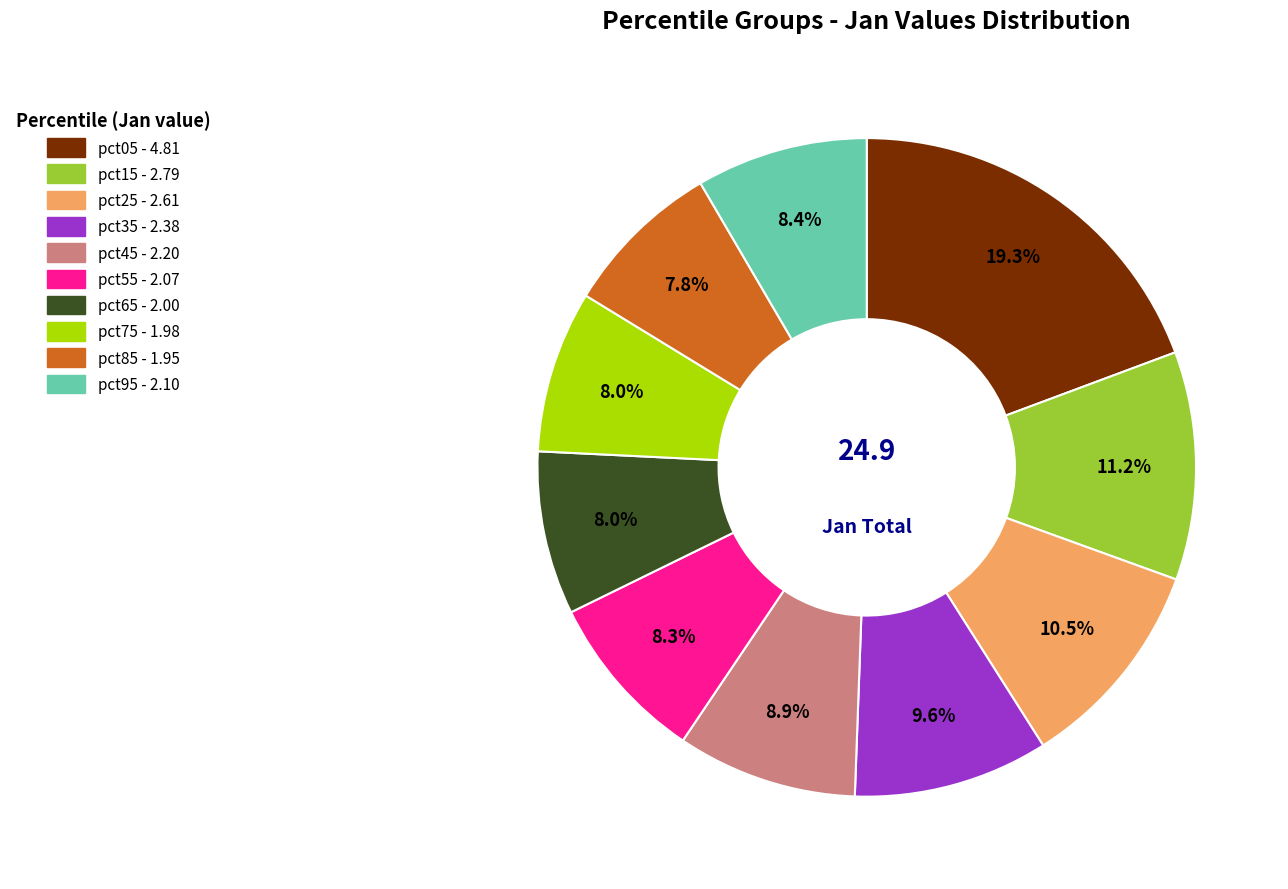

Is it true that pct35 is 1% of the pie?

False